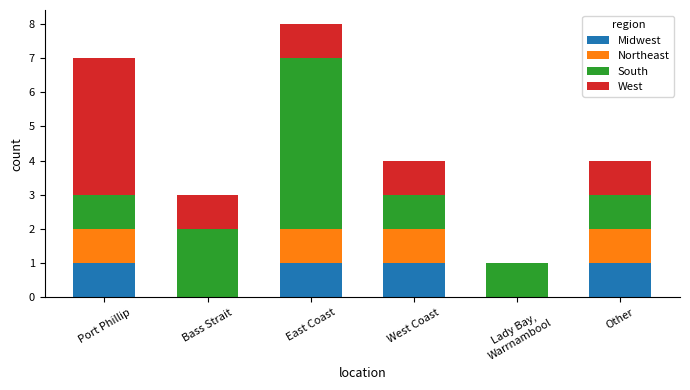

Does the chart contain stacked bars?

Yes